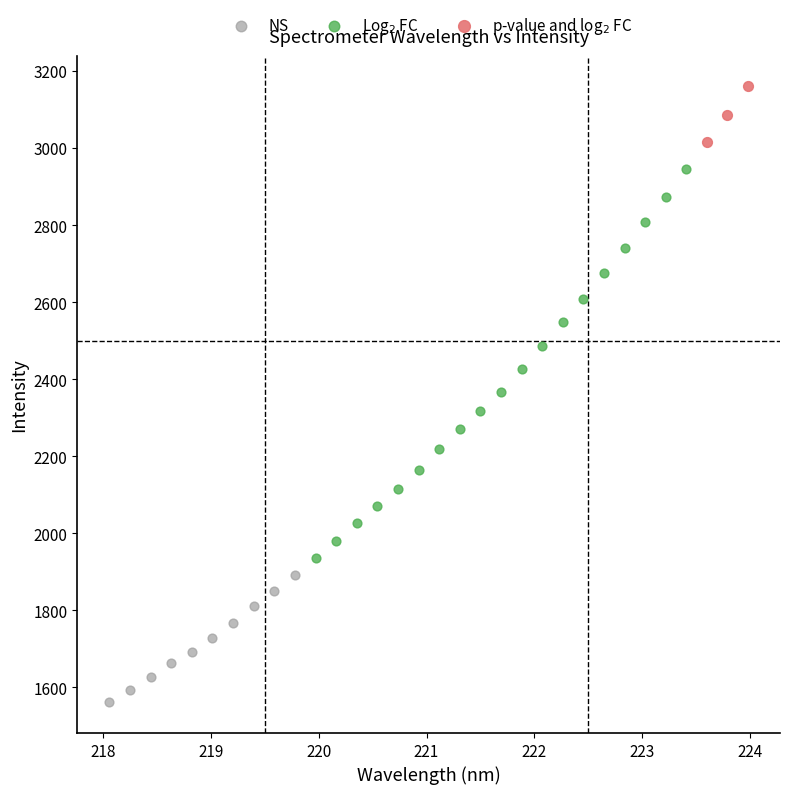

Which series contains the lowest Y value?

NS